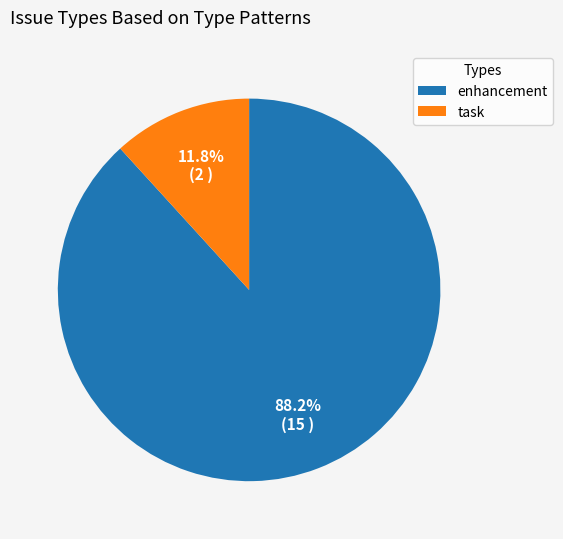

What is the ratio of the value at task to the value at enhancement?

0.1